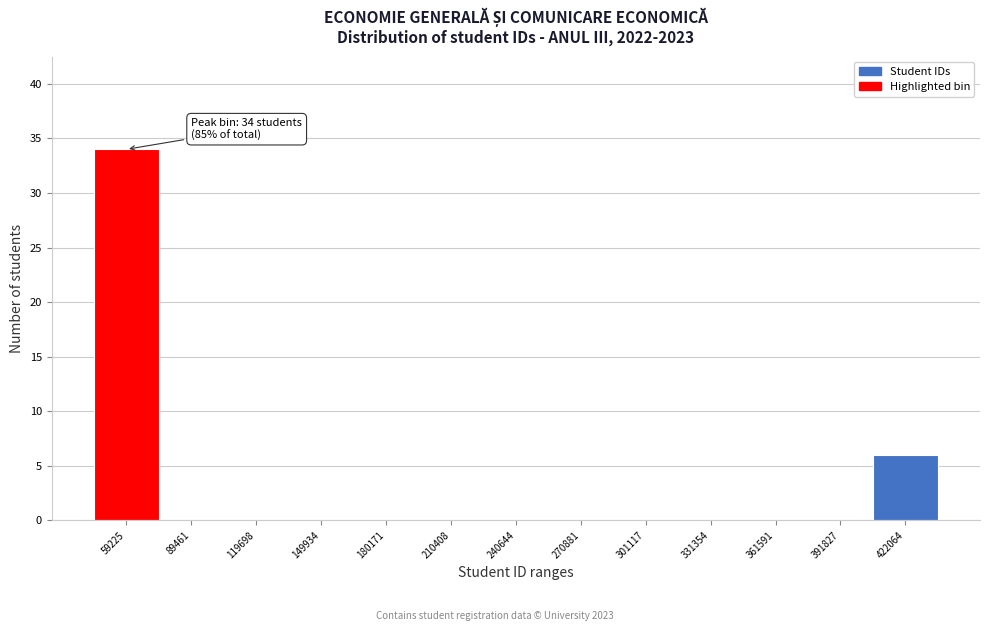

Reading left to right, what are all the values shown in this chart?

59225=34	89461=0	119698=0	149934=0	180171=0	210408=0	240644=0	270881=0	301117=0	331354=0	361591=0	391827=0	422064=6